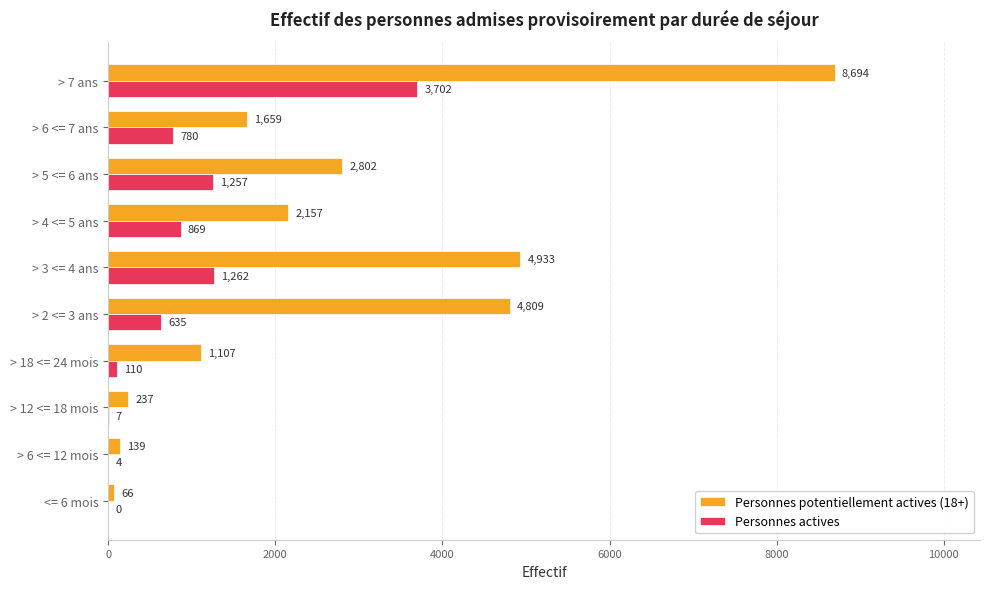

Which series has the largest total across all categories?

Personnes potentiellement actives (18+)